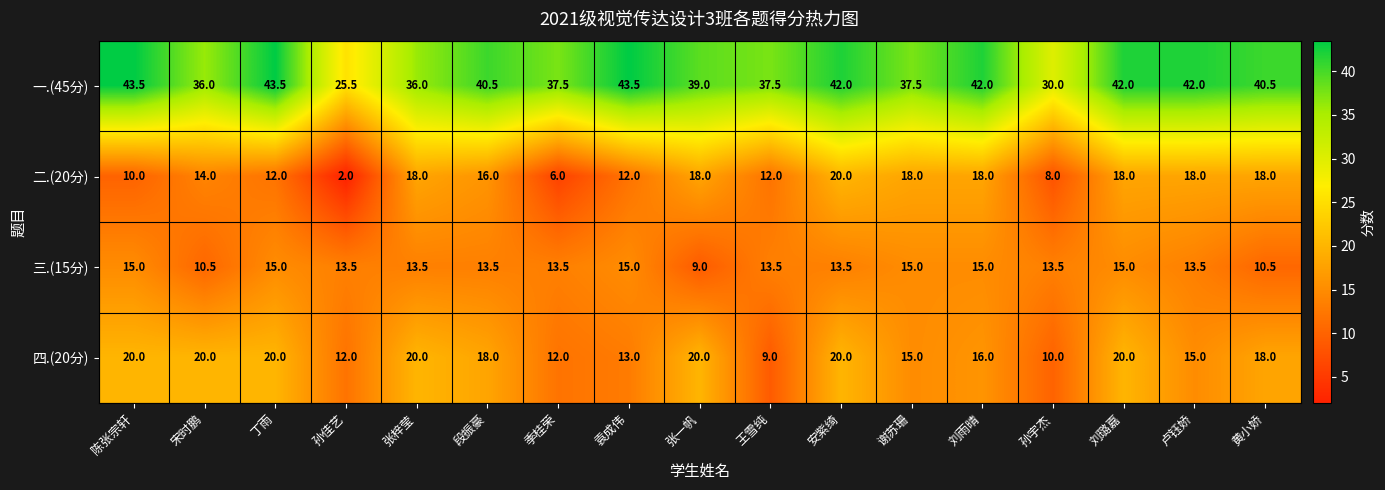

What is the difference between the maximum and minimum values in the 三.(15分) series?

6.0